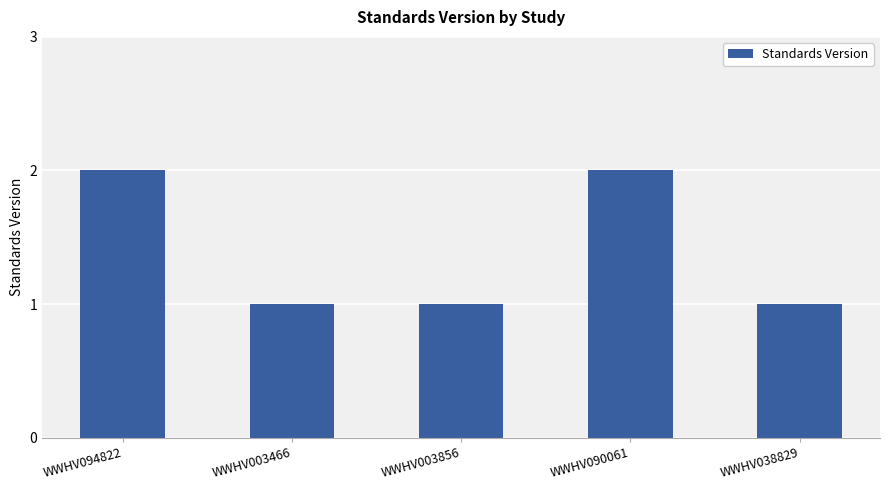

Is it true that the value at WWHV094822 is 3?

False